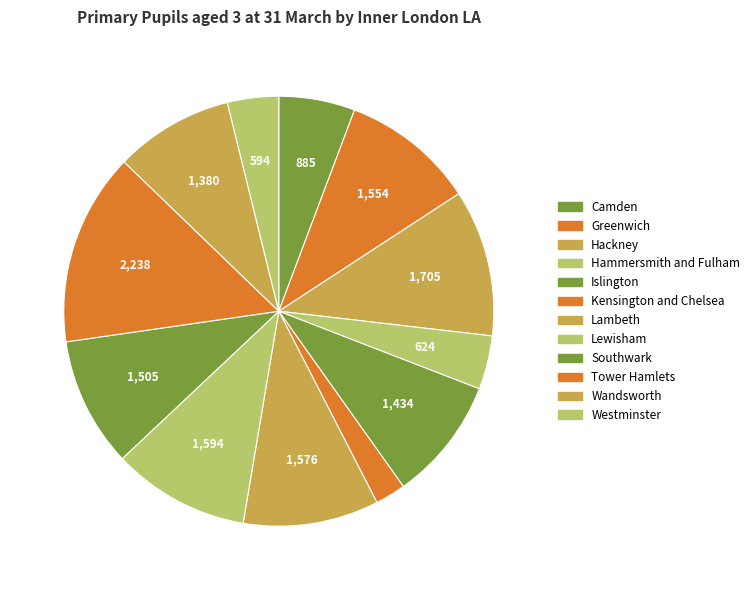

What portion of the pie excludes Kensington and Chelsea?

97.7%